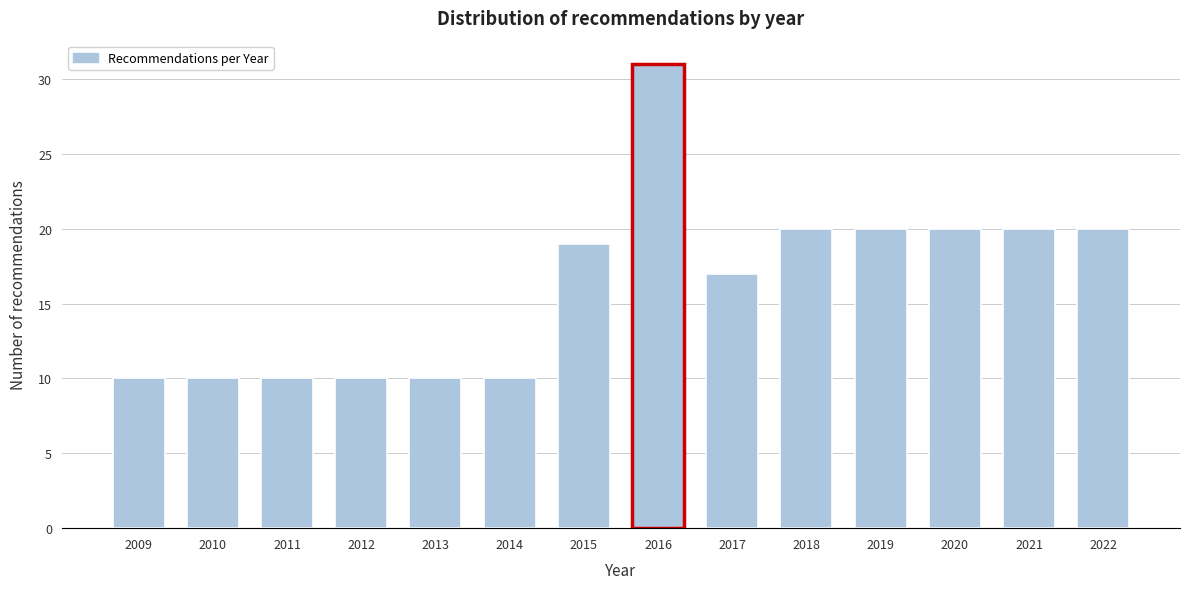

Reading left to right, list all the values displayed in this chart.

10	10	10	10	10	10	19	31	17	20	20	20	20	20